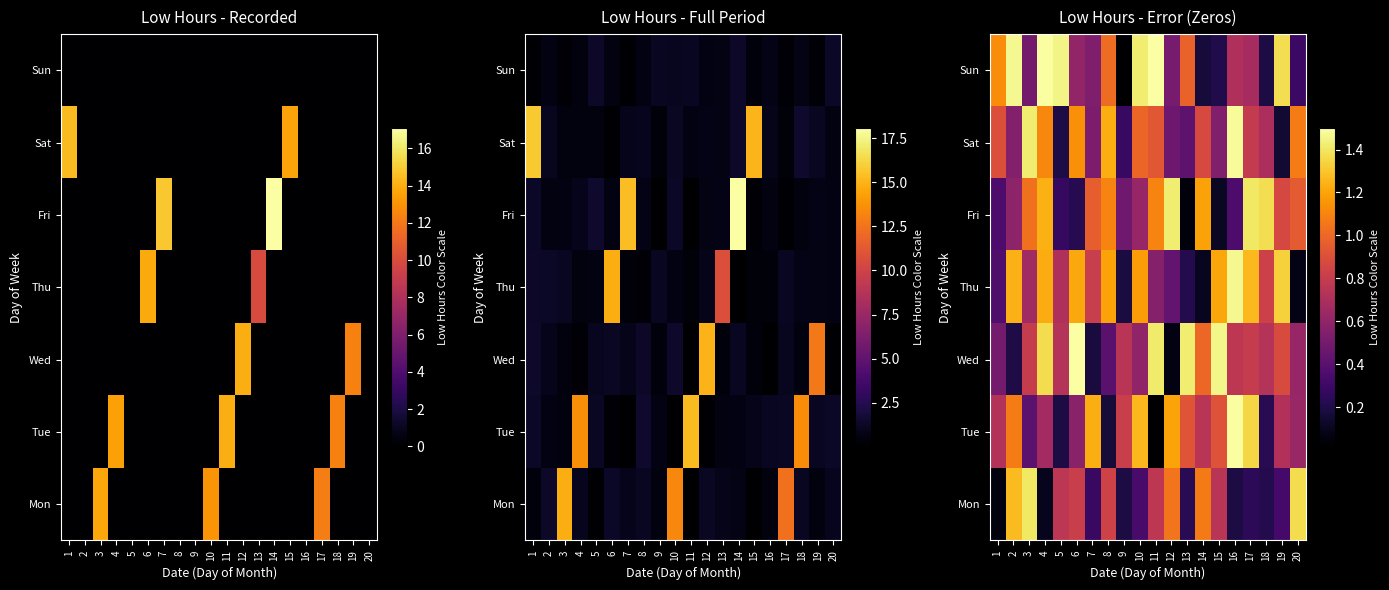

What is the total value across all series at 15?

5.2